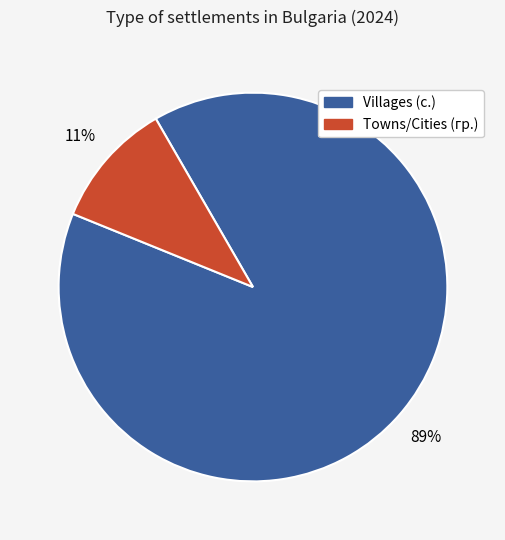

To the nearest percent, what is the average slice percentage?

50%